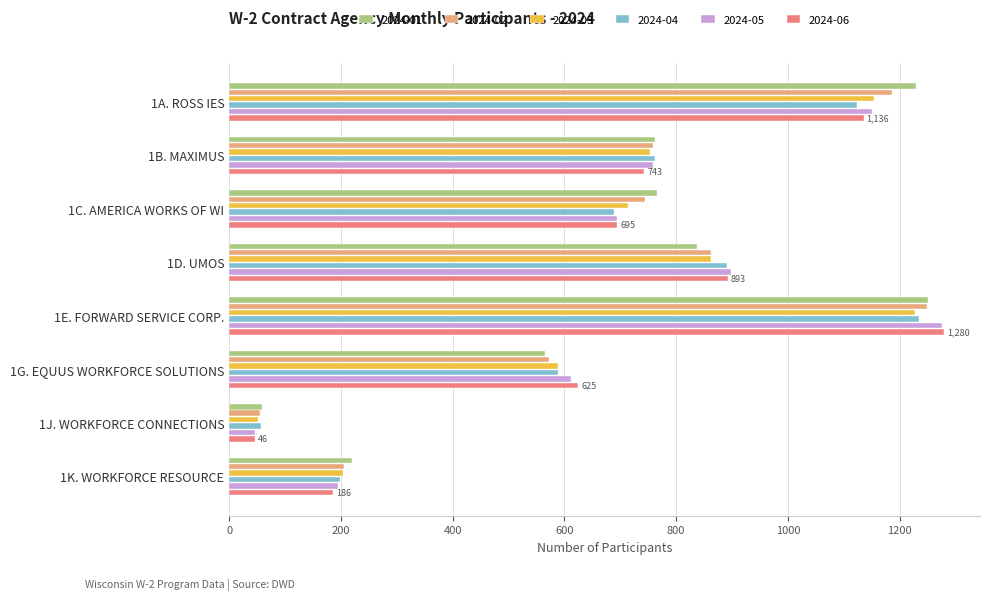

Where is 2024-03 nearest to the value 639?

1G. EQUUS WORKFORCE SOLUTIONS